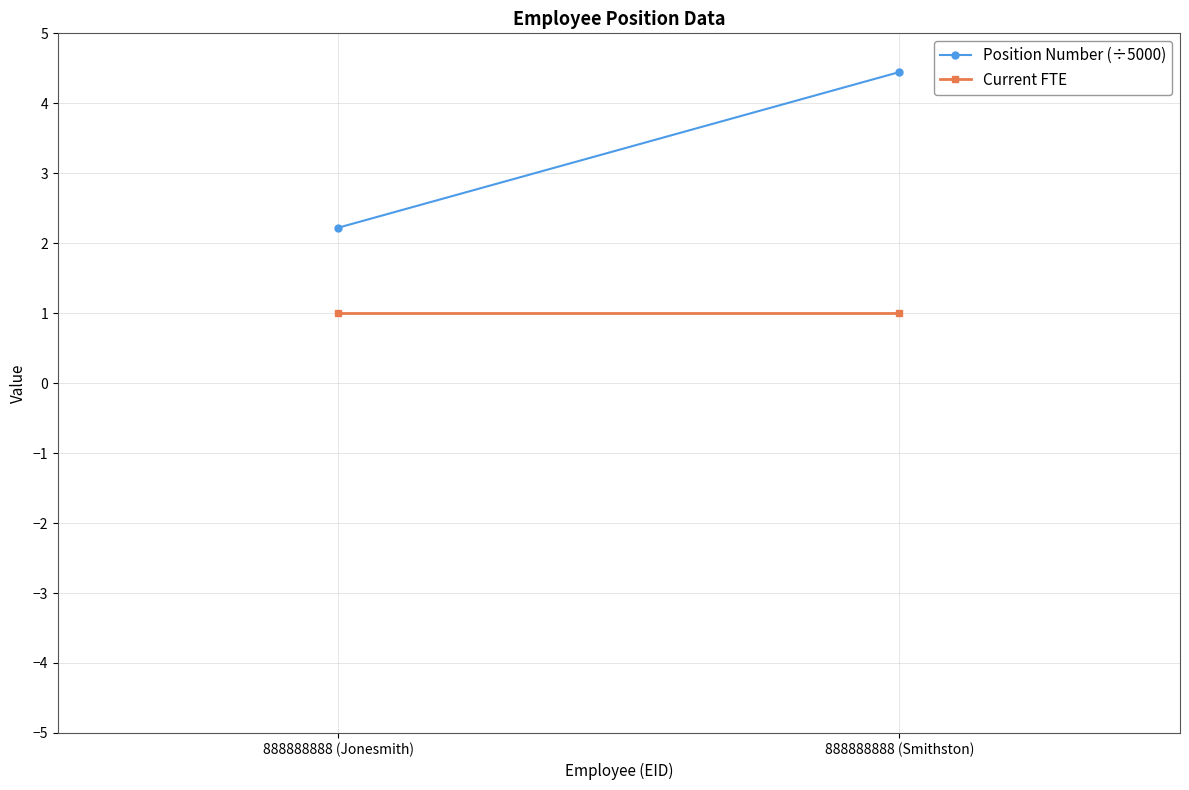

What is the difference between the highest and lowest values at 888888888 (Jonesmith)?

1.2